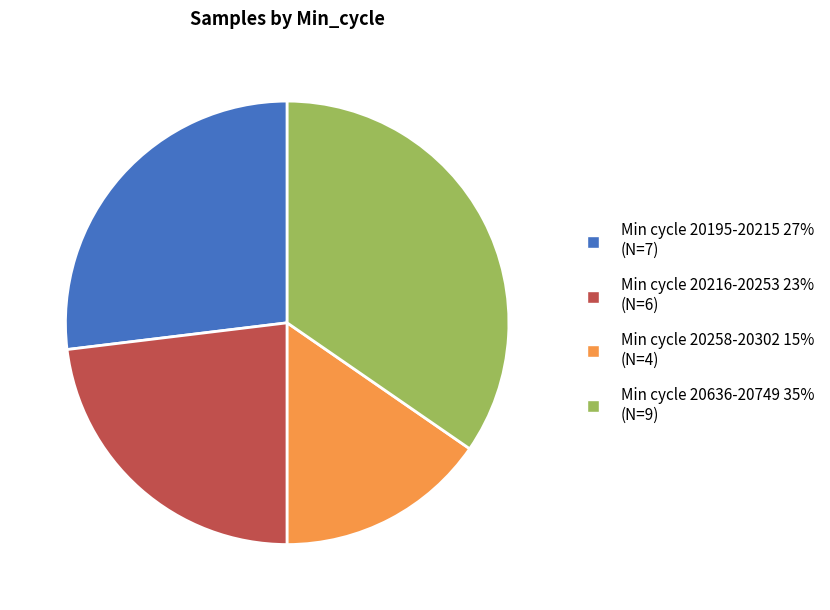

Is there any slice that represents more than half of the pie?

No